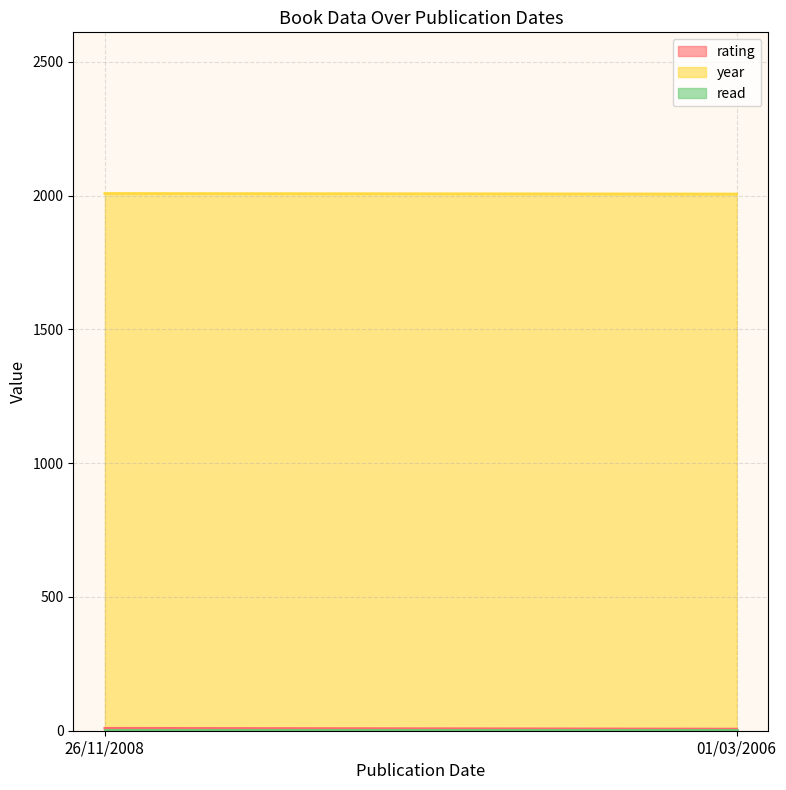

Reading right to left, transcribe all the data shown in this chart.

rating: 01/03/2006=6	26/11/2008=9
year: 01/03/2006=2006	26/11/2008=2008
read: 01/03/2006=1	26/11/2008=1